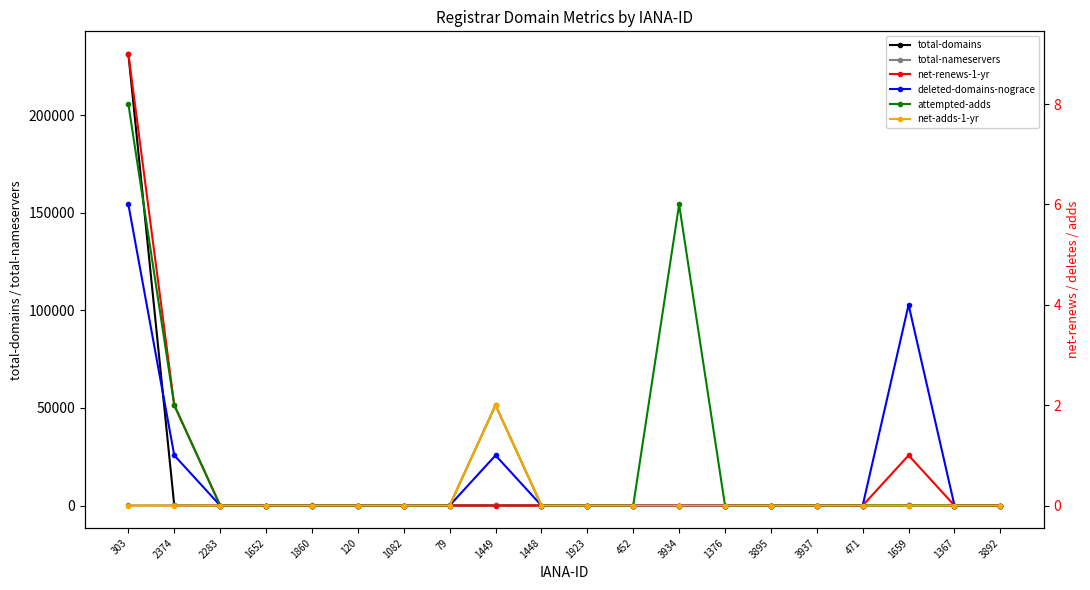

Is the value of net-renews-1-yr at 1659 greater than the value of attempted-adds at 79?

Yes